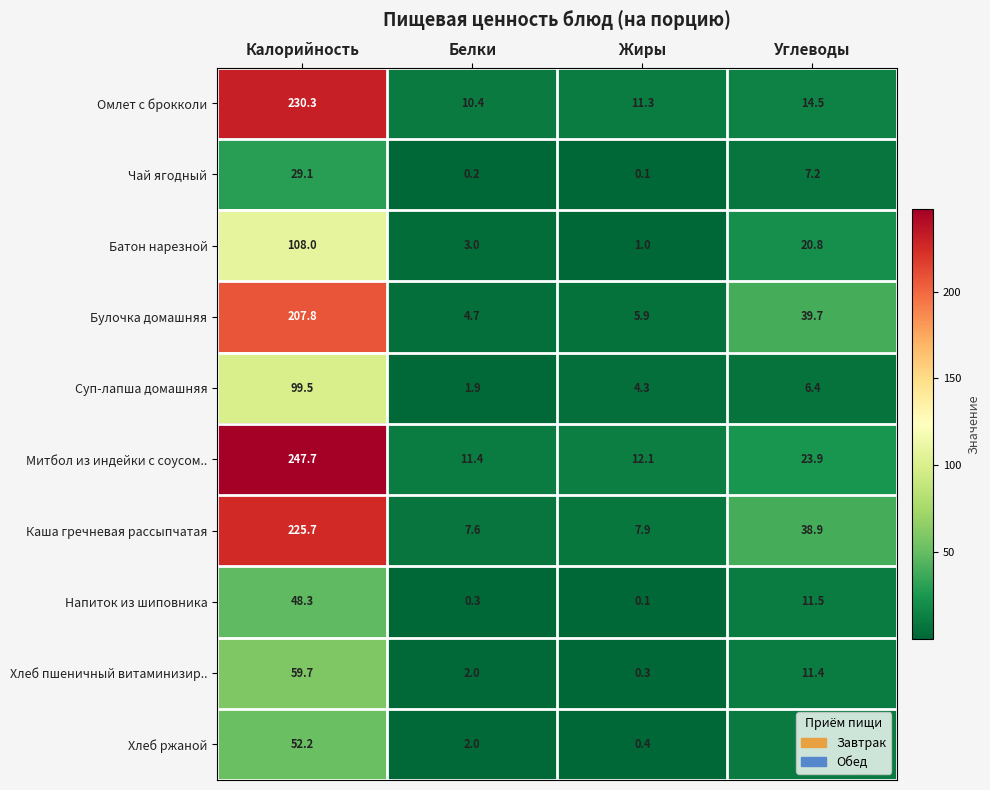

Where does the Батон нарезной series first go above 20?

Калорийность